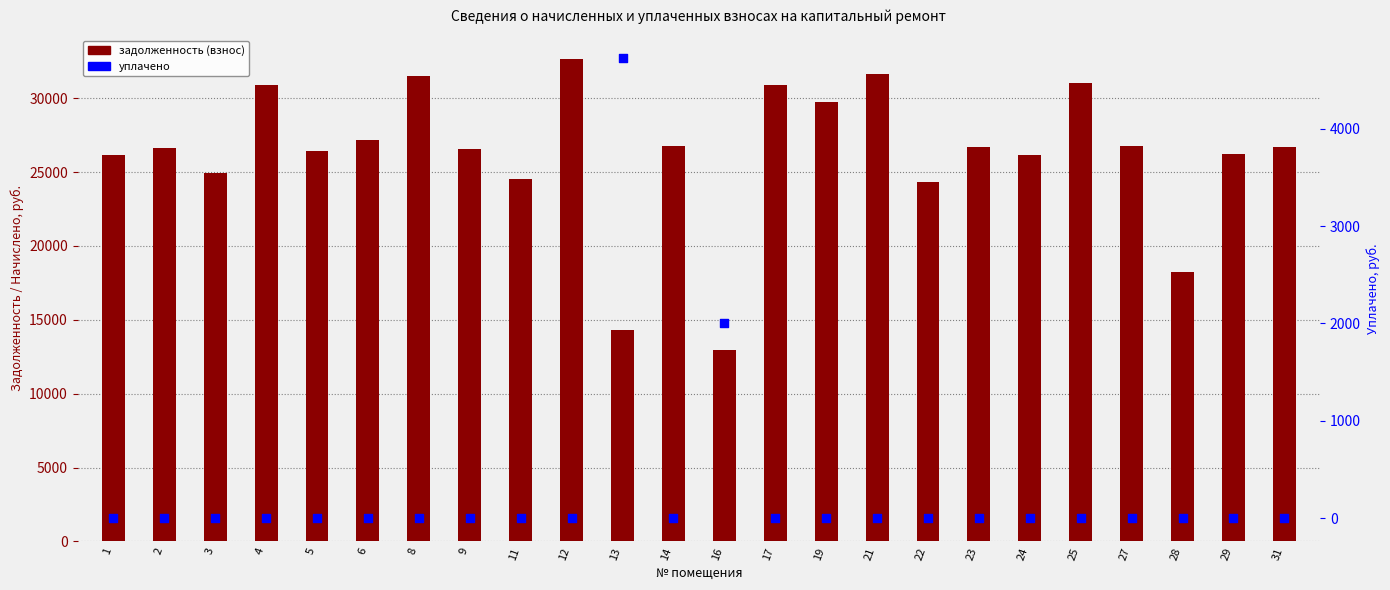

Which series has the largest Y range (max minus min)?

задолженность (взнос)